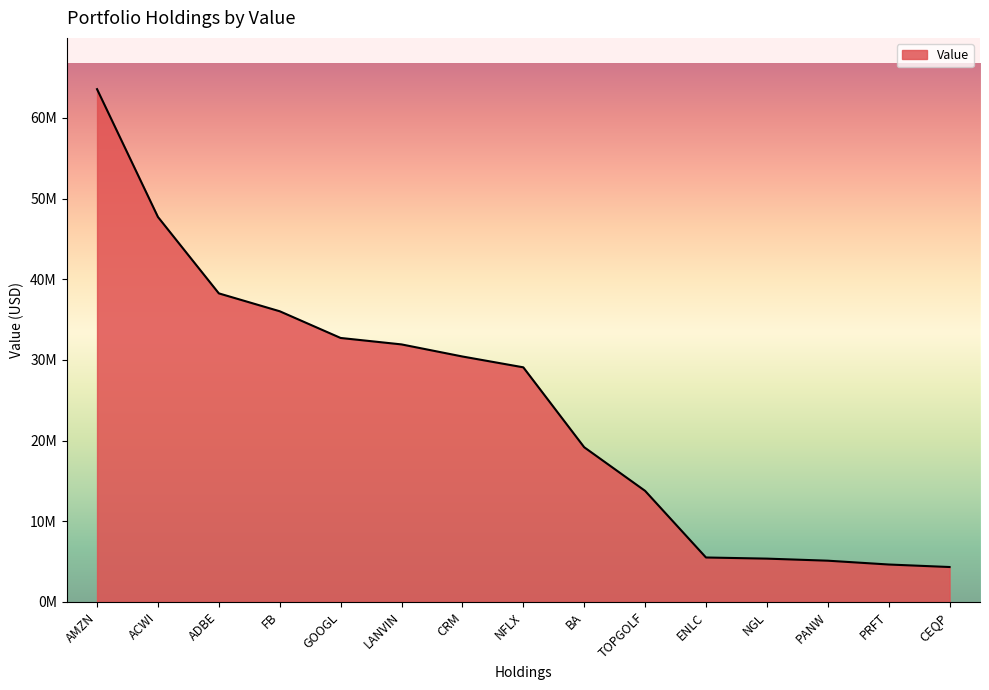

What position from the left is NFLX?

8